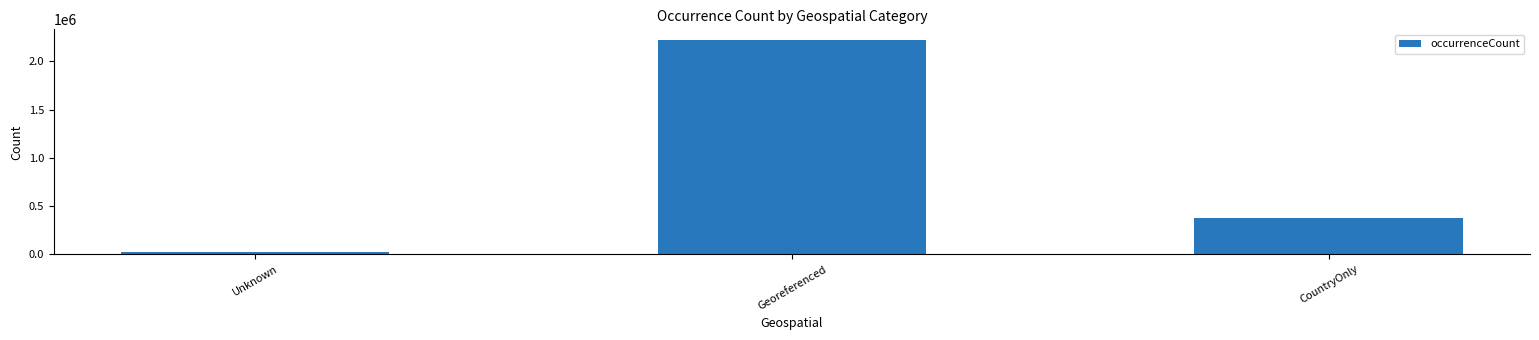

How many bars are there in total?

3